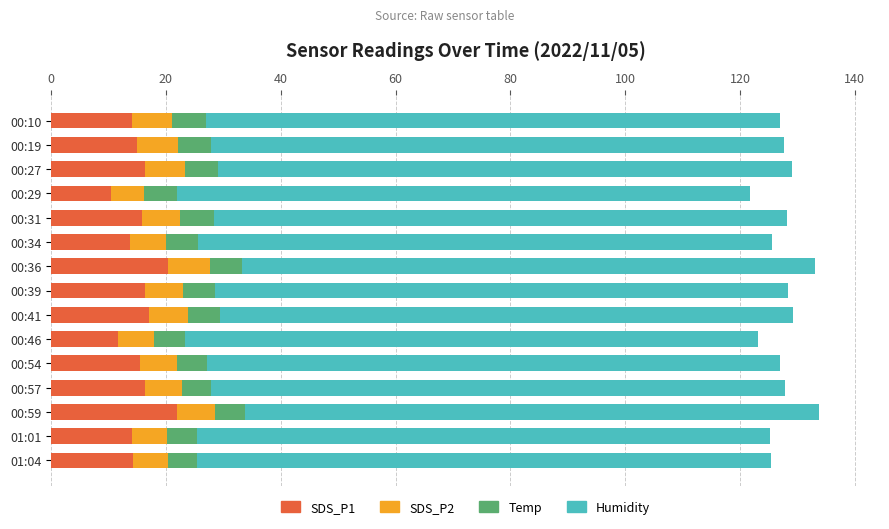

The value of SDS_P1 at 01:01 is 14.1. True or false?

True